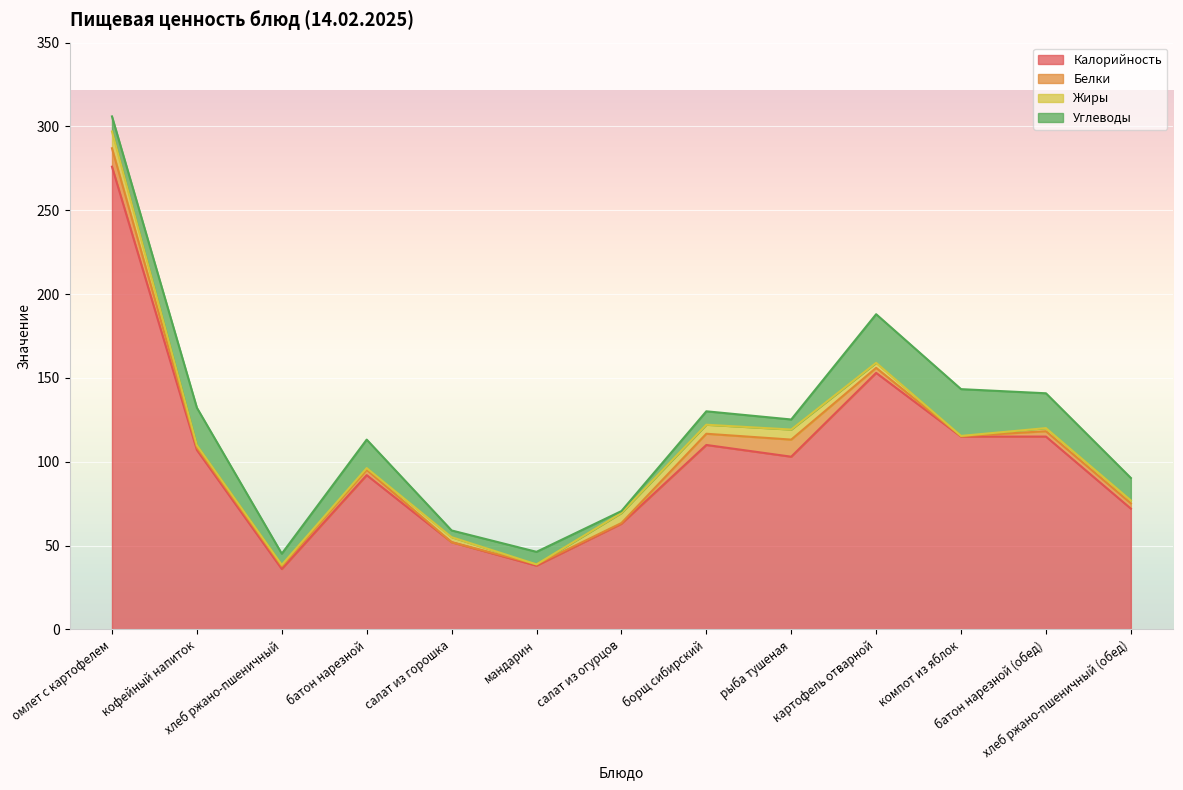

Rank the series by their maximum value, from highest to lowest.

Калорийность, Углеводы, Белки, Жиры